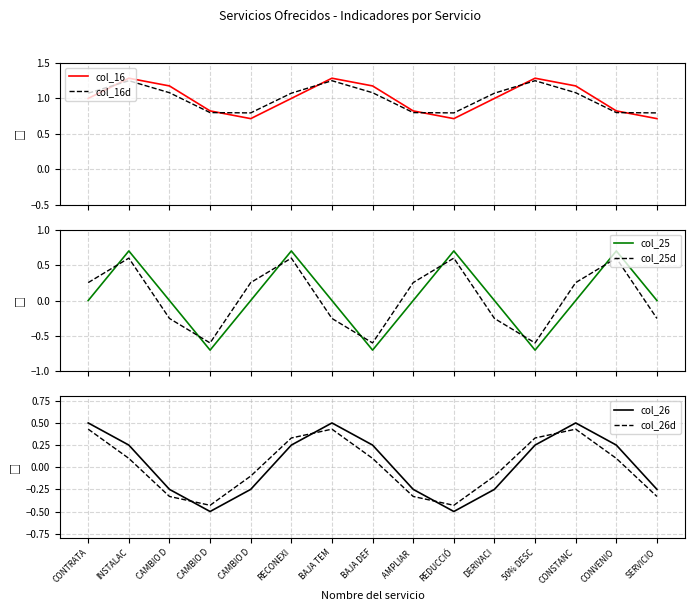

Where is col_25 nearest to the value 0?

CONTRATA